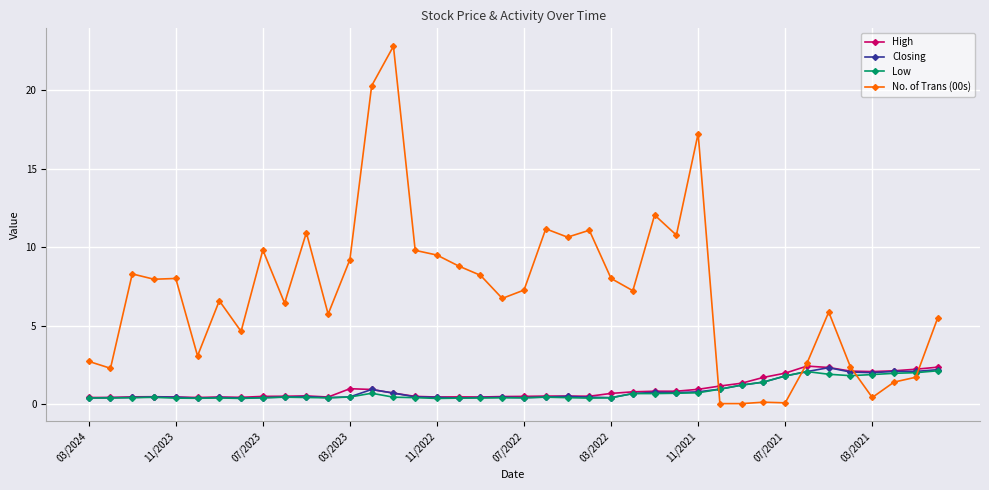

What is the highest value of the Closing series?

2.3